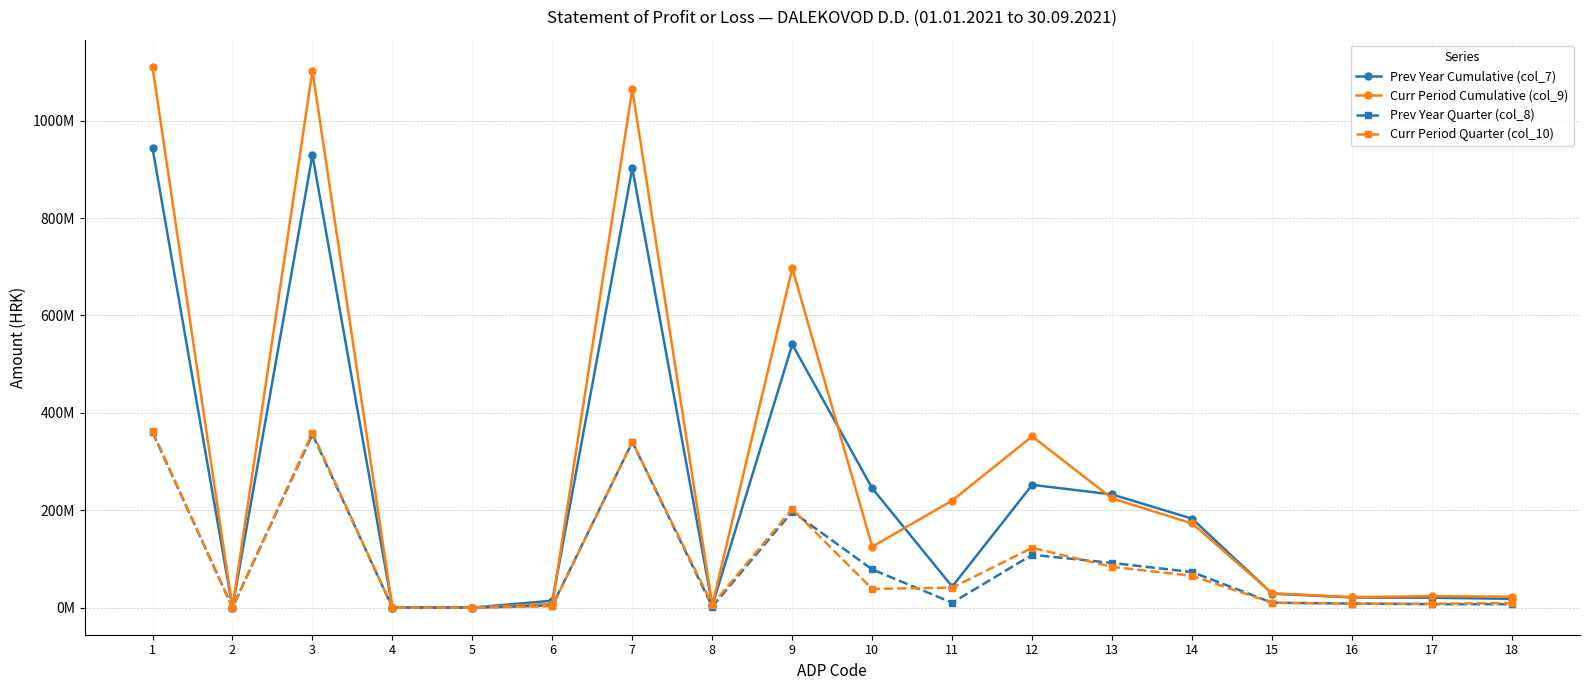

What are all the series names shown in the legend?

Prev Year Cumulative (col_7), Curr Period Cumulative (col_9), Prev Year Quarter (col_8), Curr Period Quarter (col_10)